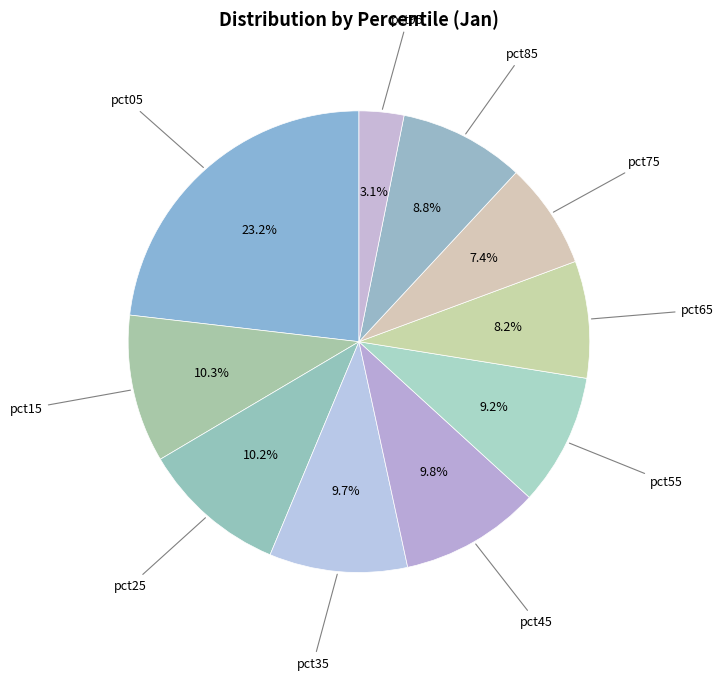

How many slices are in this pie chart?

10